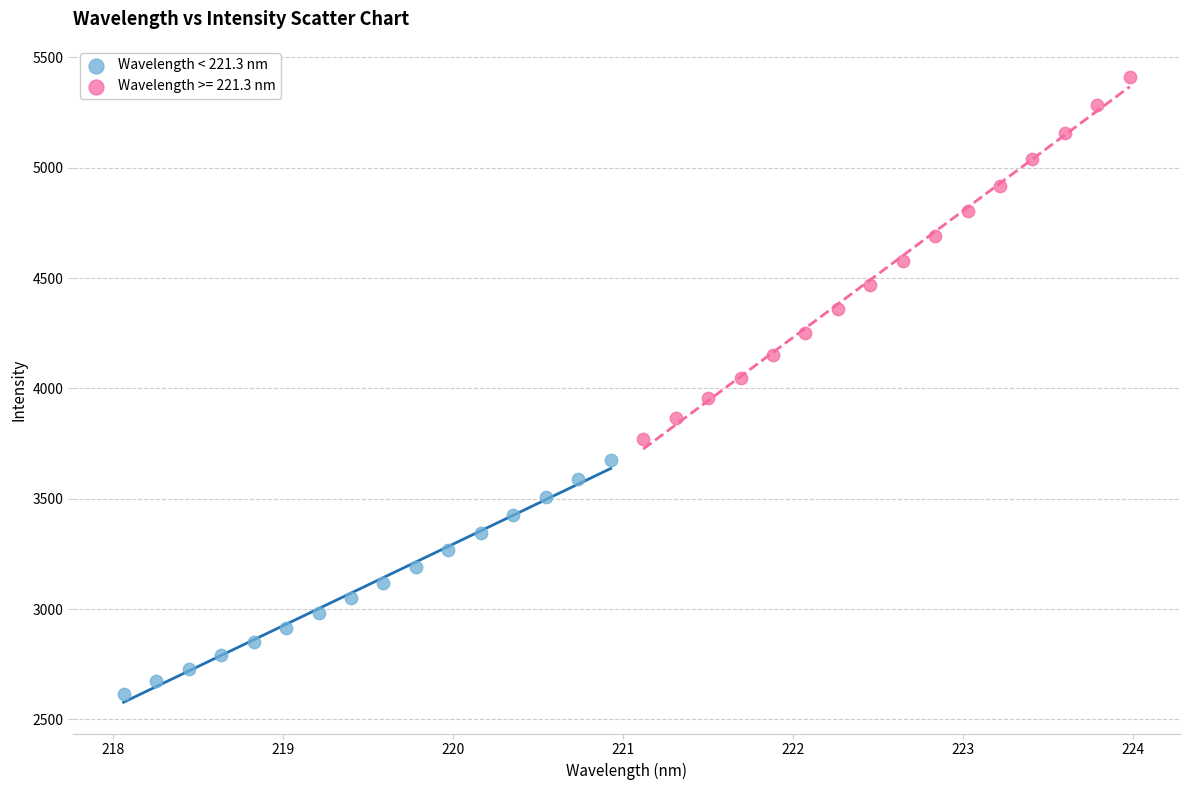

Which series reaches the minimum Y coordinate?

Wavelength < 221.3 nm